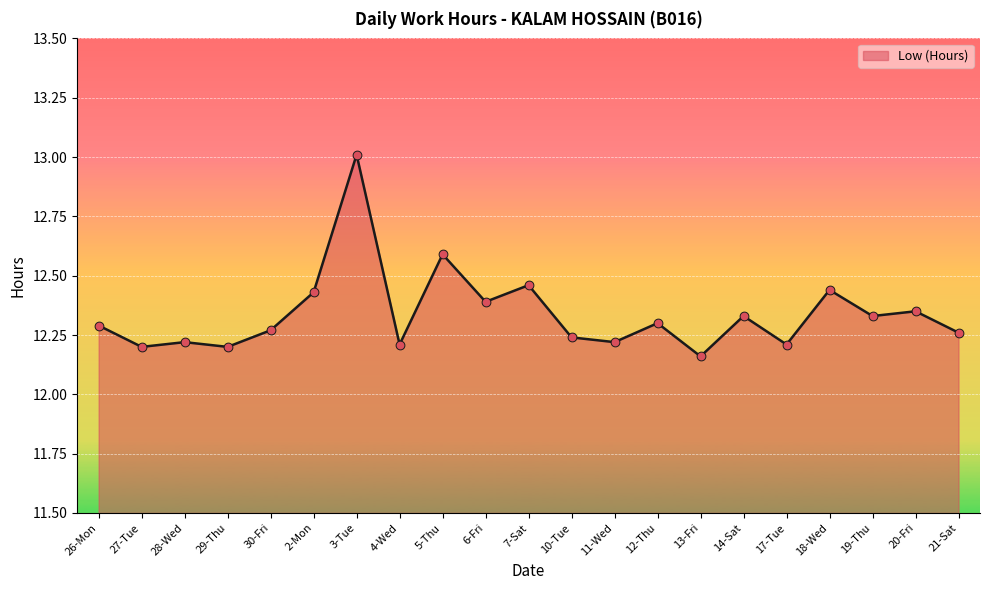

Approximately how many times larger is the value at 26-Mon compared to 27-Tue?

1.0